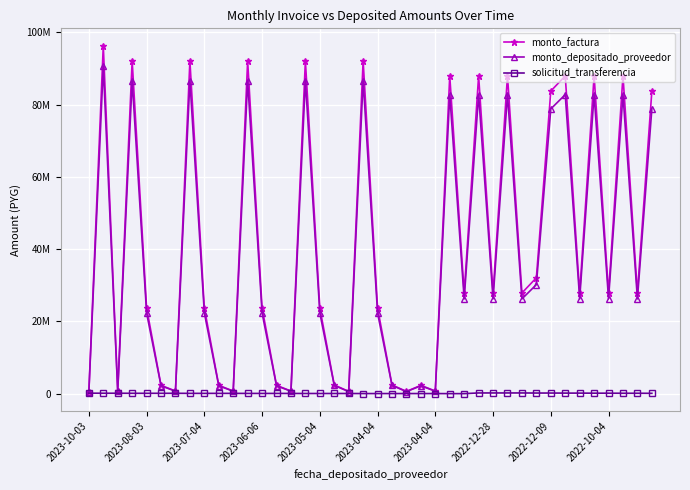

True or false: monto_factura and solicitud_transferencia cross at least once.

False